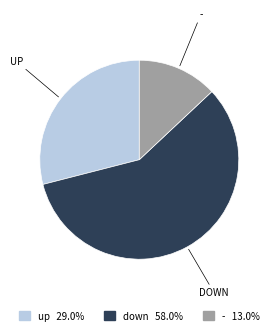

Is there any slice that represents more than half of the pie?

Yes